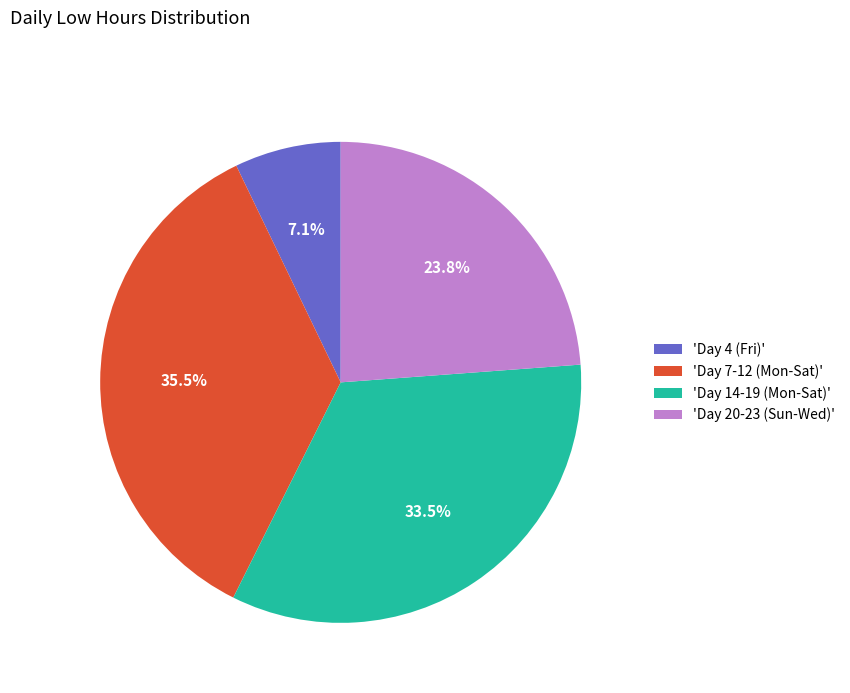

Which has a higher value, 'Day 20-23 (Sun-Wed)' or 'Day 4 (Fri)'?

'Day 20-23 (Sun-Wed)'